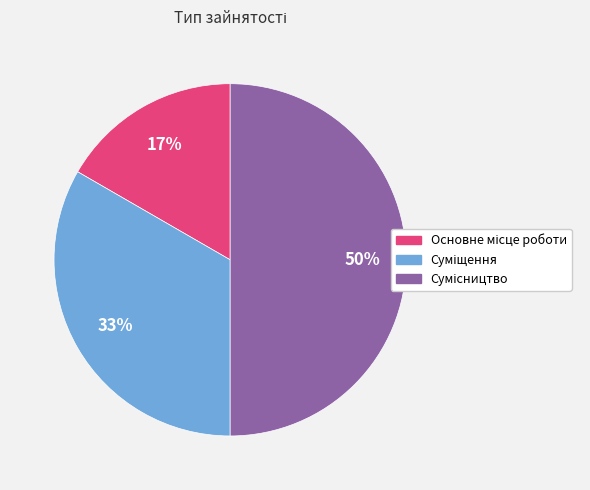

To the nearest percent, what is the average slice percentage?

33%